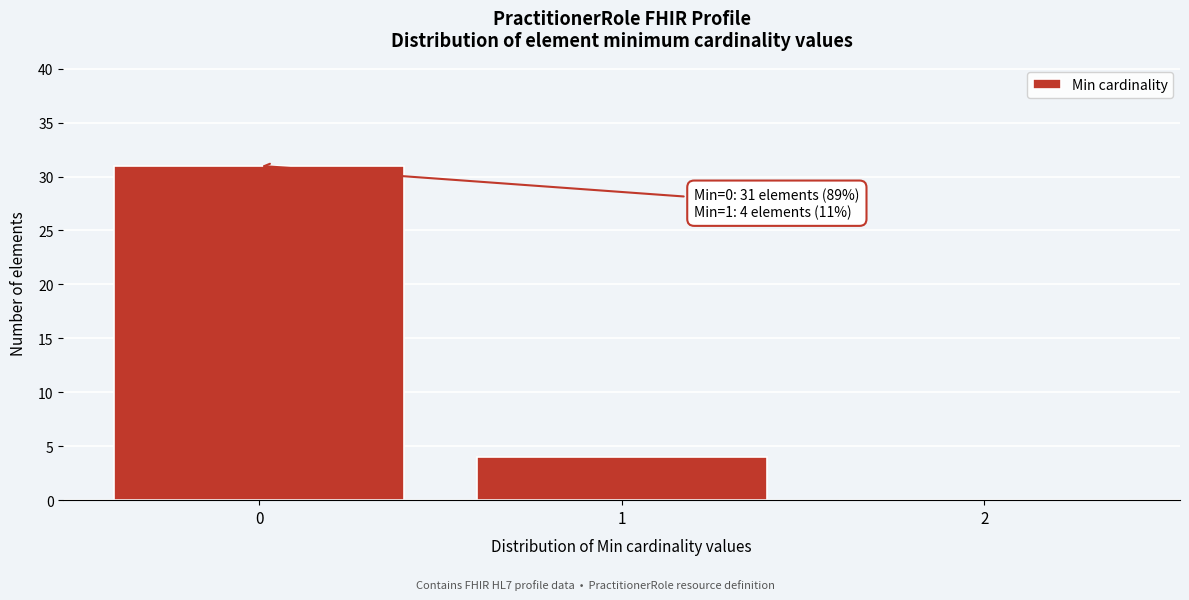

Over which range of the x-axis is the bar tallest?

-0.5 to 0.5